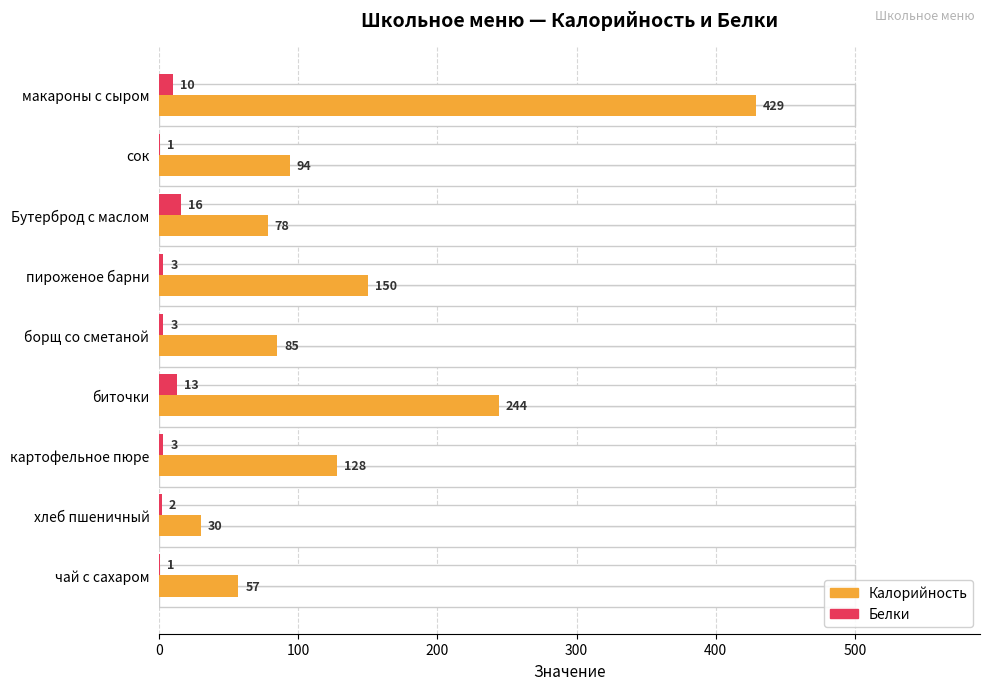

Count the number of categories in the chart.

9